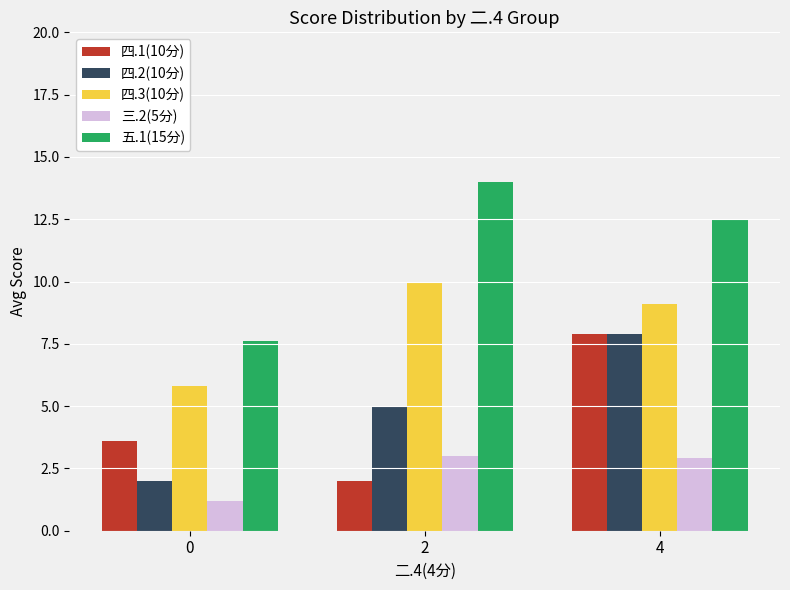

At which label does 四.3(10分) first exceed 9?

2